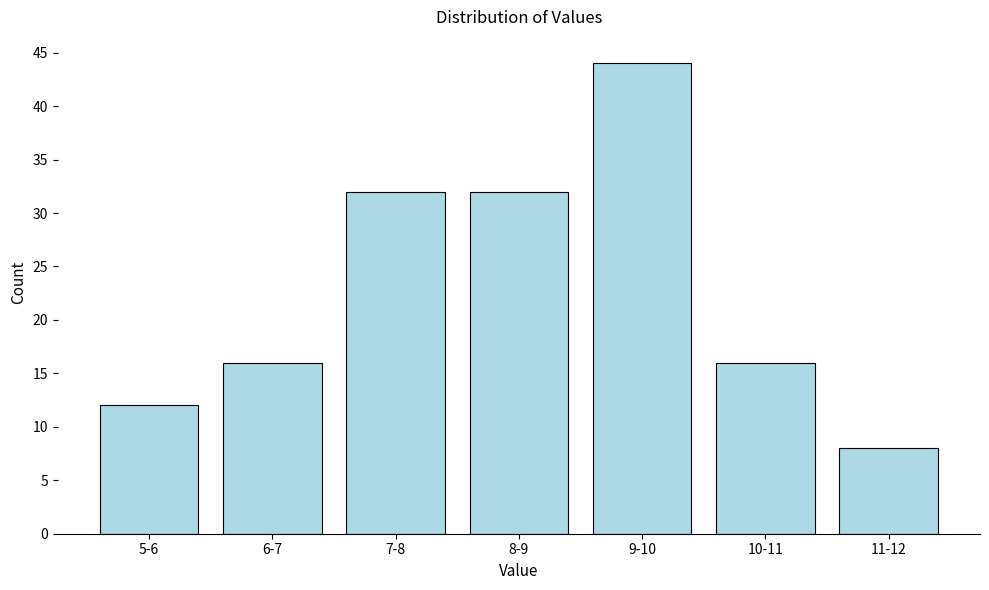

Reading left to right, list all the values displayed in this chart.

5-6=12	6-7=16	7-8=32	8-9=32	9-10=44	10-11=16	11-12=8